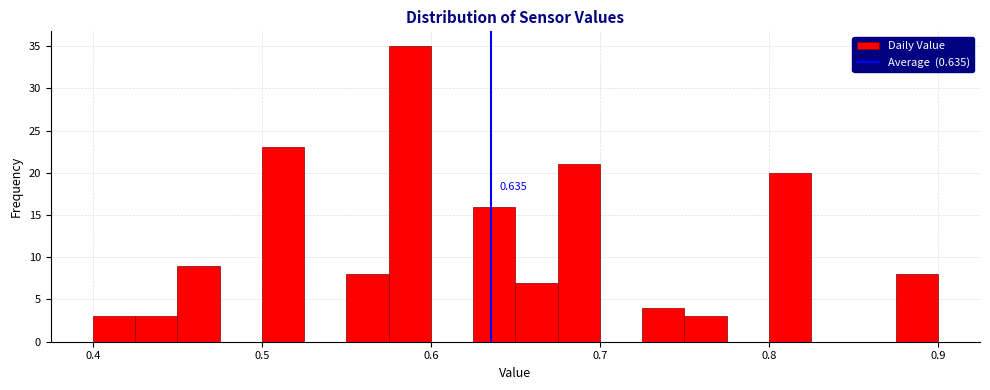

Around what value on the x-axis is the tallest bar? Give the approximate position of its centre, as read against the axis.

0.59